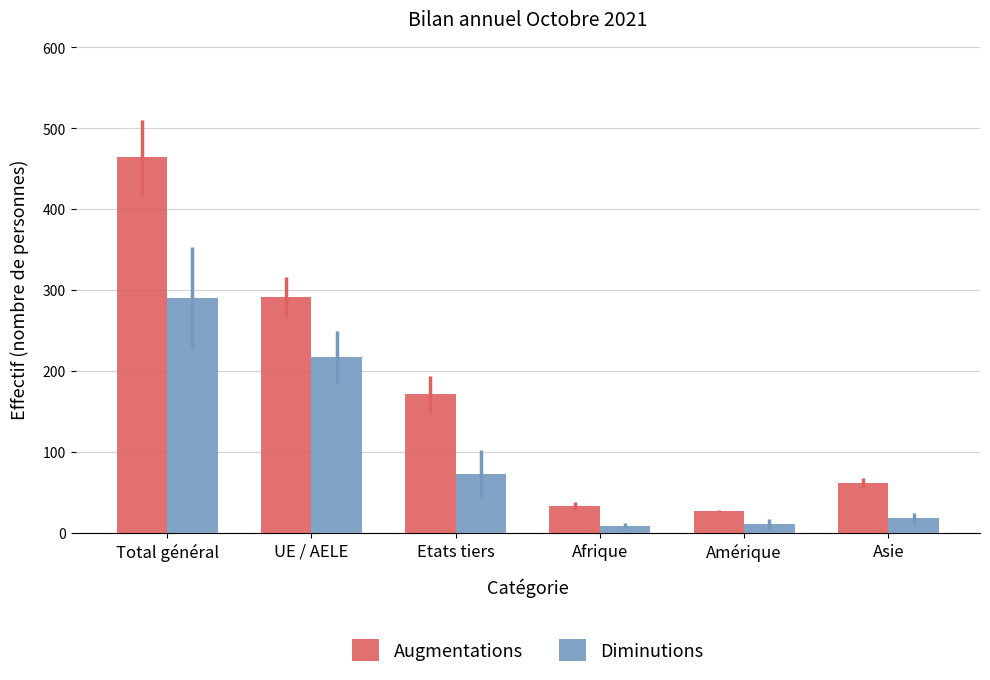

At which category is the sum across all series the highest?

Total général